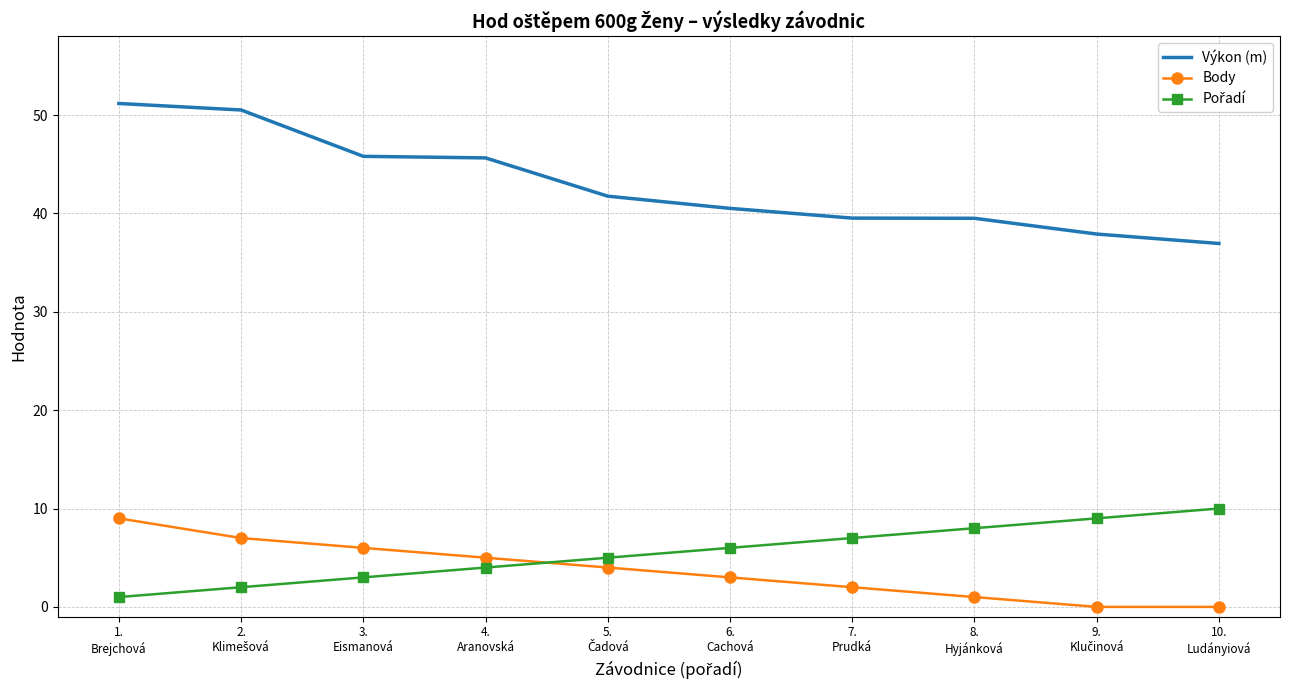

Which series has the widest spread of values?

Výkon (m)